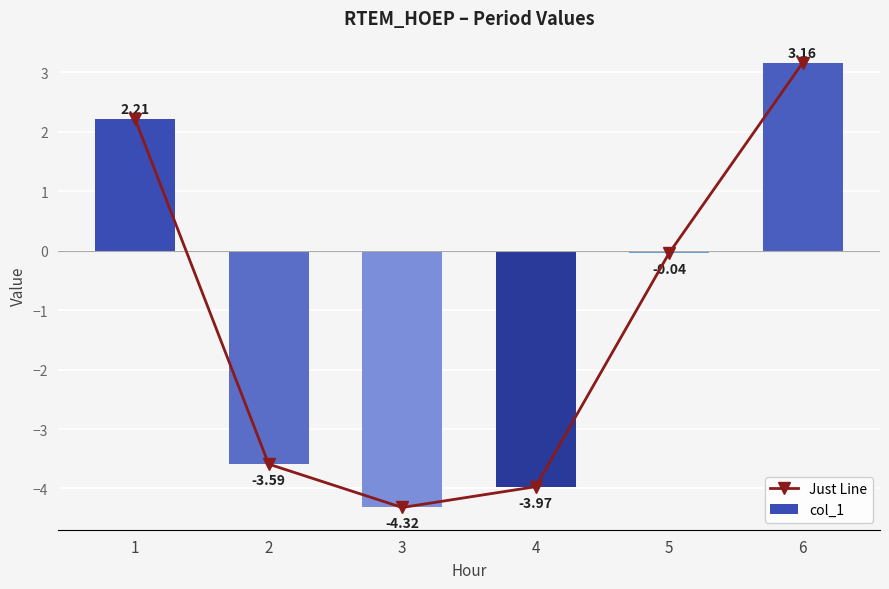

At which label is col_1 closest to 0?

5